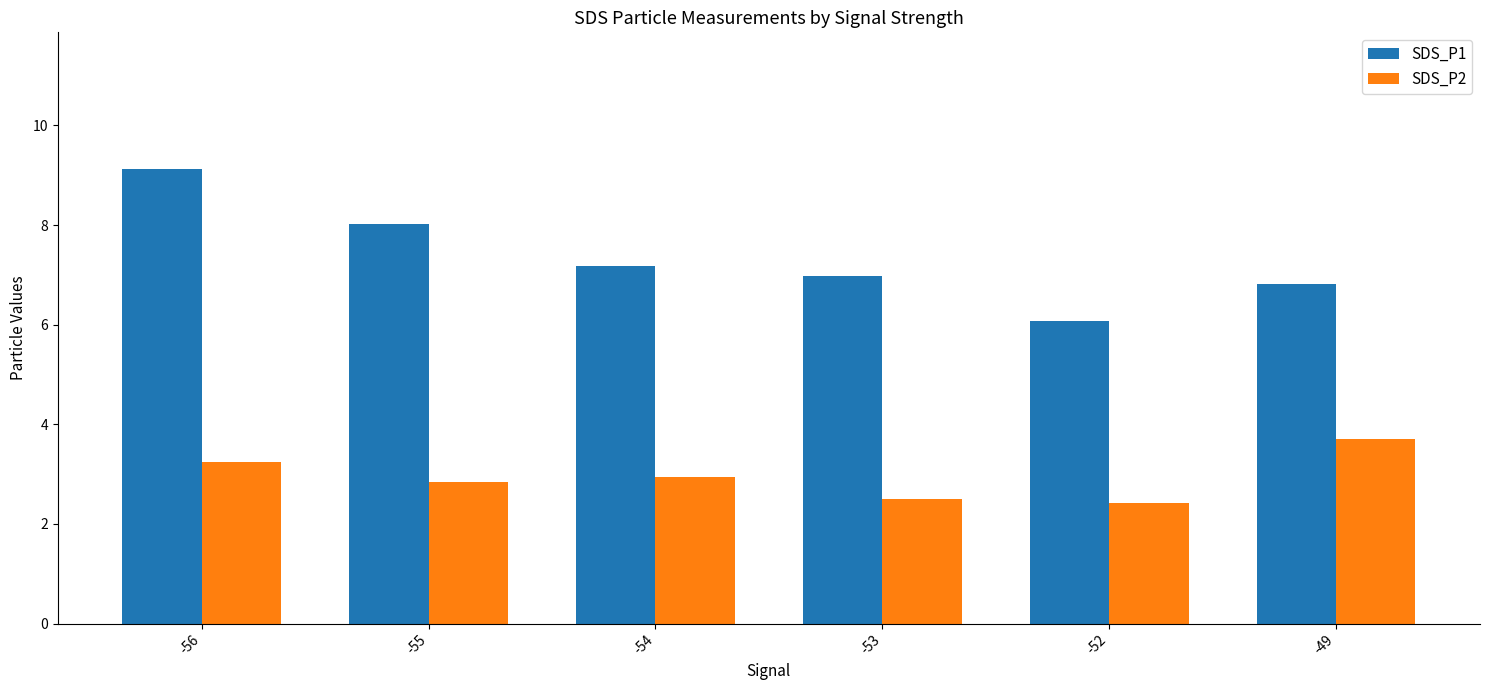

How many data points does each series have?

6